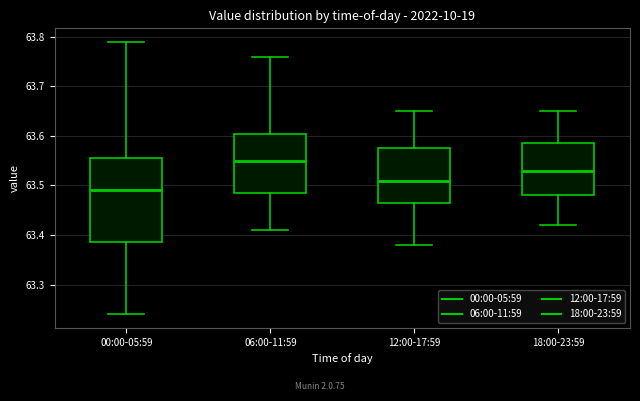

Where is the lower edge of the box for 00:00-05:59 on the y-axis? The values are not printed on the chart, so give them approximately, as read against the axis.

63.39